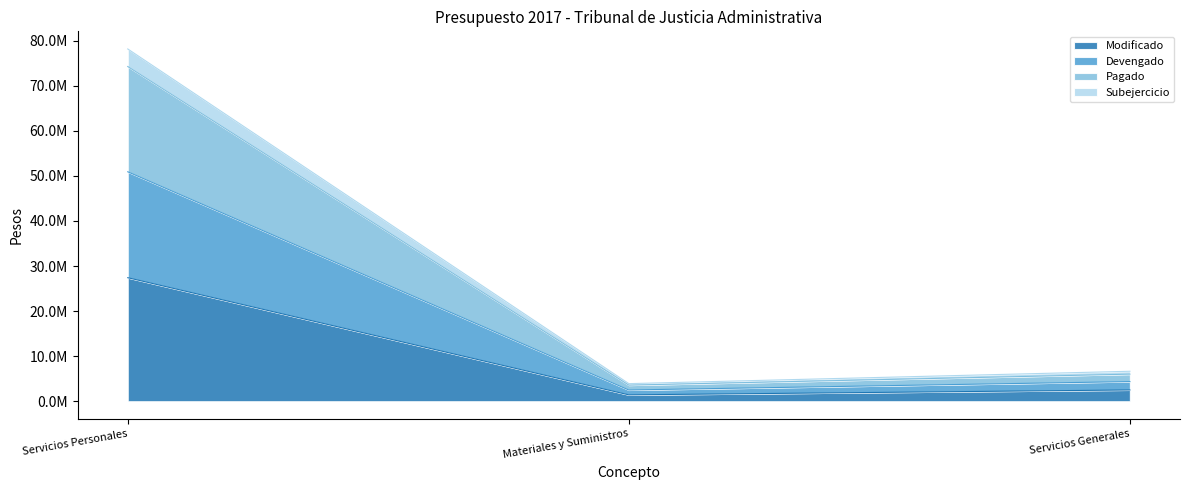

Does the chart display data point markers on the line(s)?

No